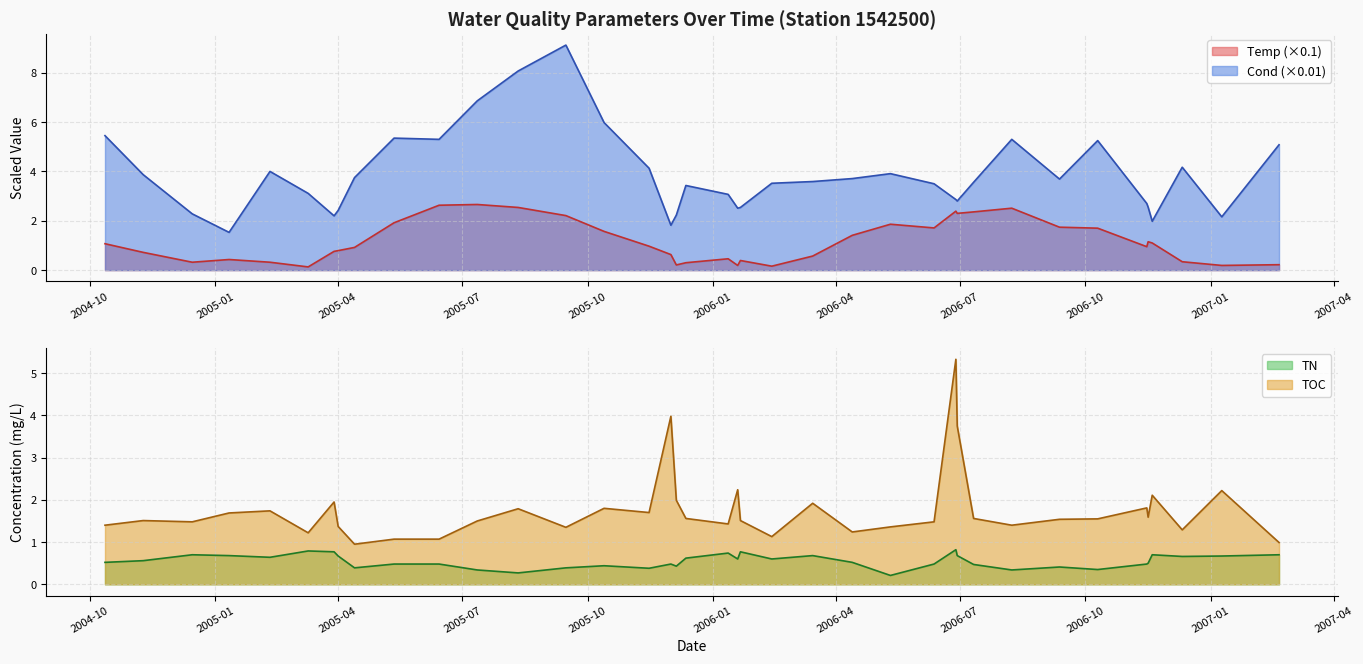

What is the average value of the TOC series?

1.8